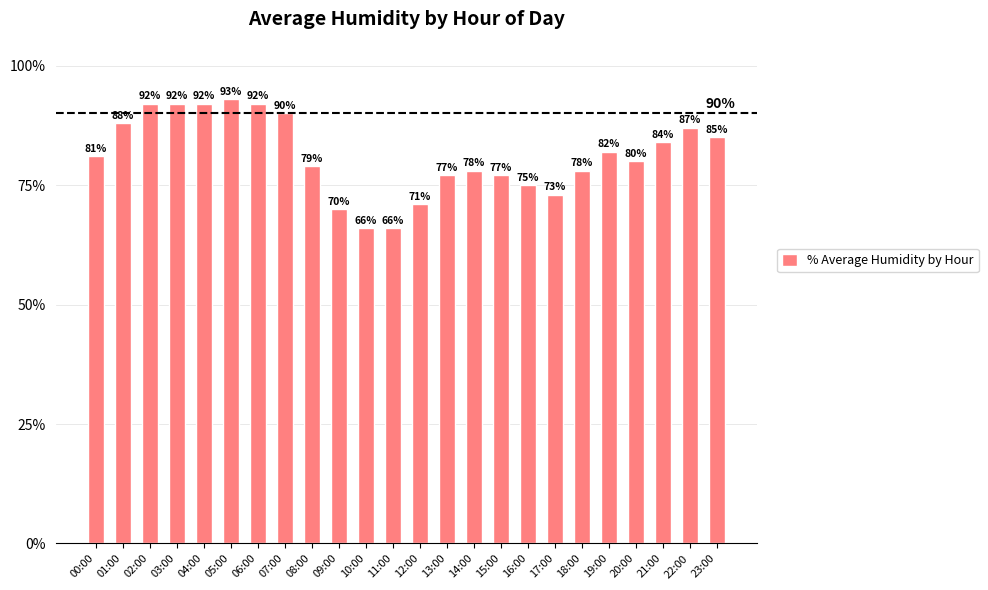

Between 14:00 and 20:00, which is larger?

20:00